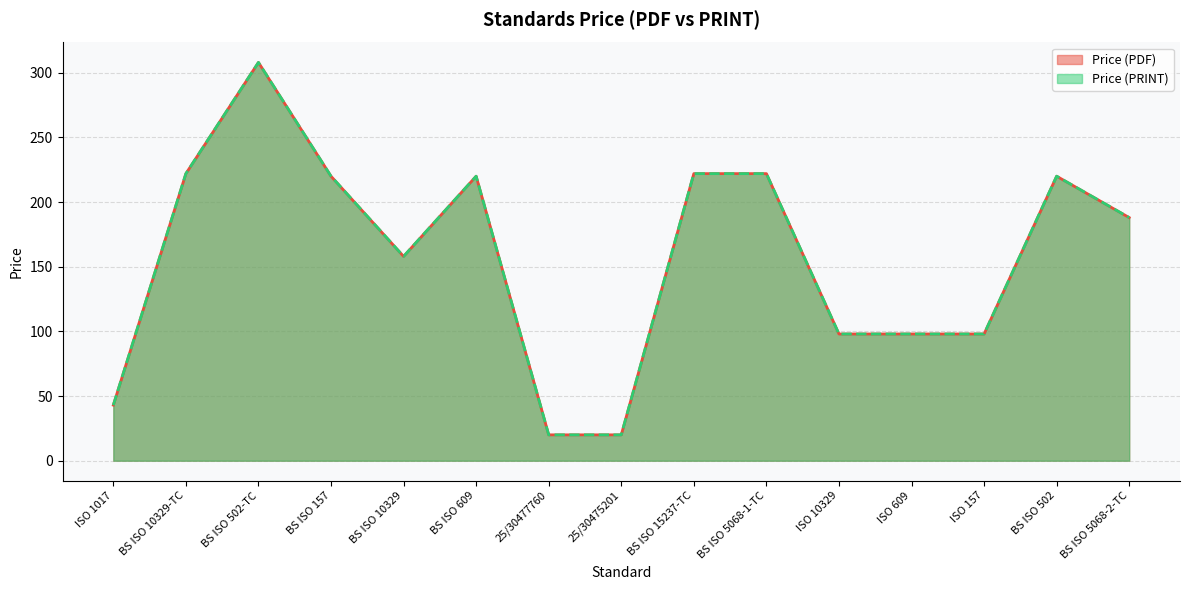

What is the difference between the maximum and second lowest values in the Price (PDF) series?

288